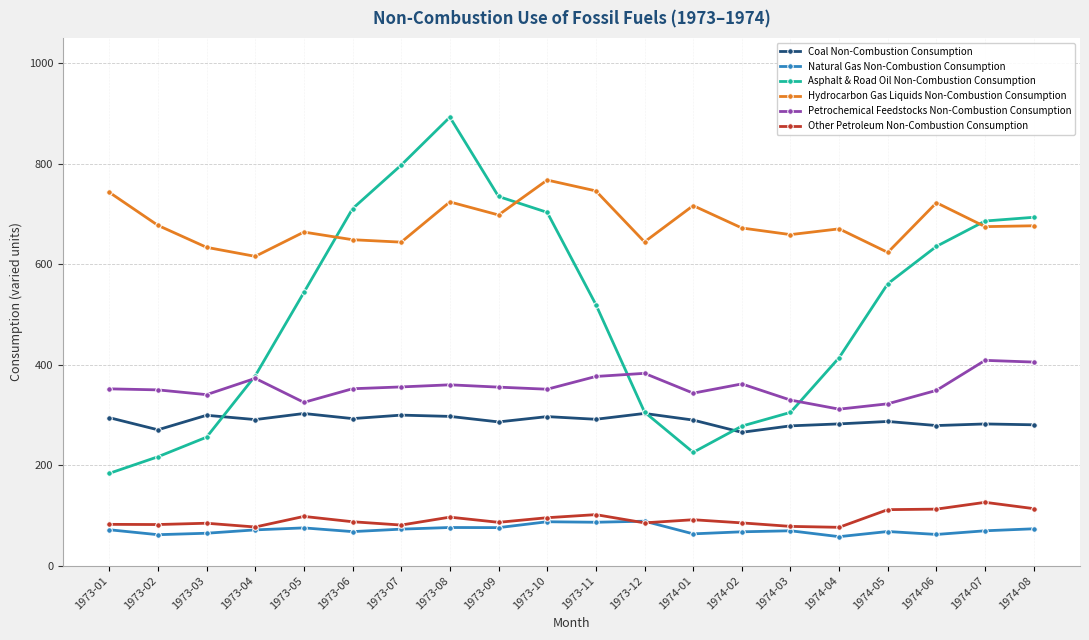

What is the difference between the second highest and second lowest values in the Other Petroleum Non-Combustion Consumption series?

36.5